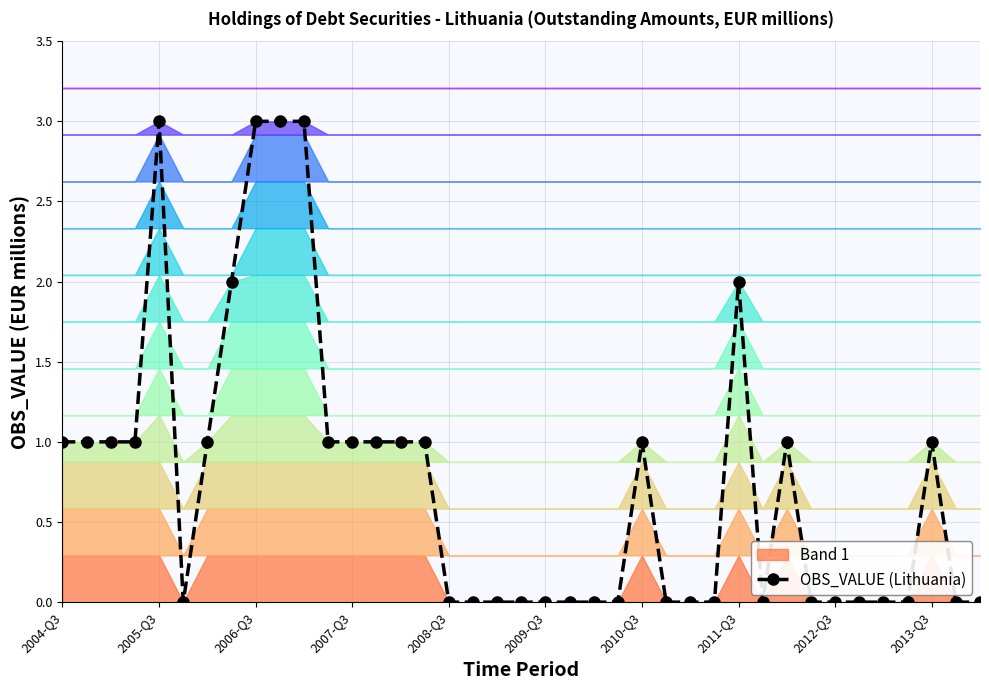

True or false: OBS_VALUE (Lithuania) has more than 0 points higher than both neighbors.

True